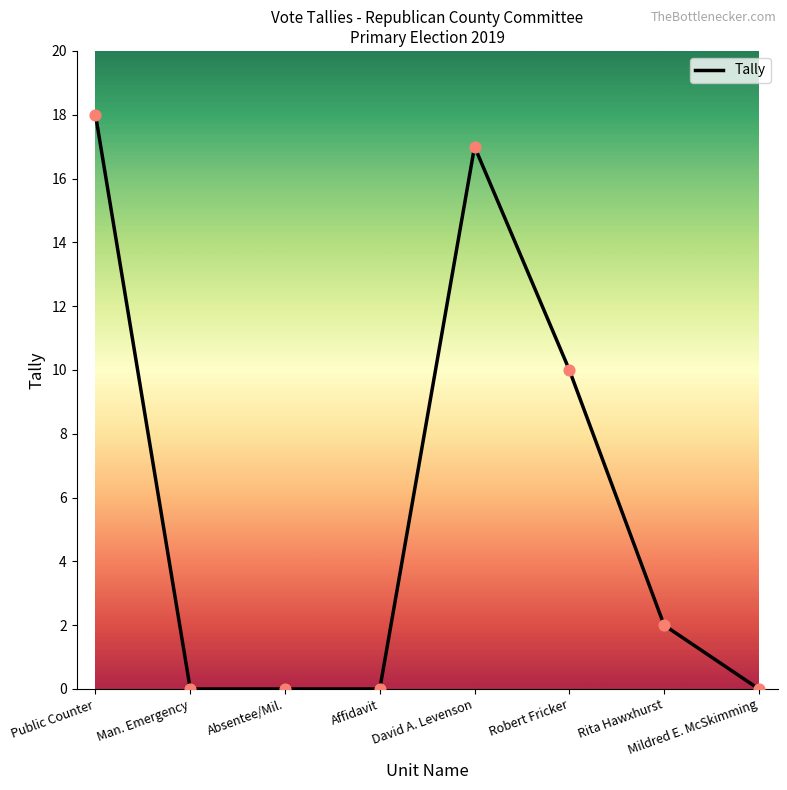

What is the change in value from Absentee/Mil. to Rita Hawxhurst?

+2